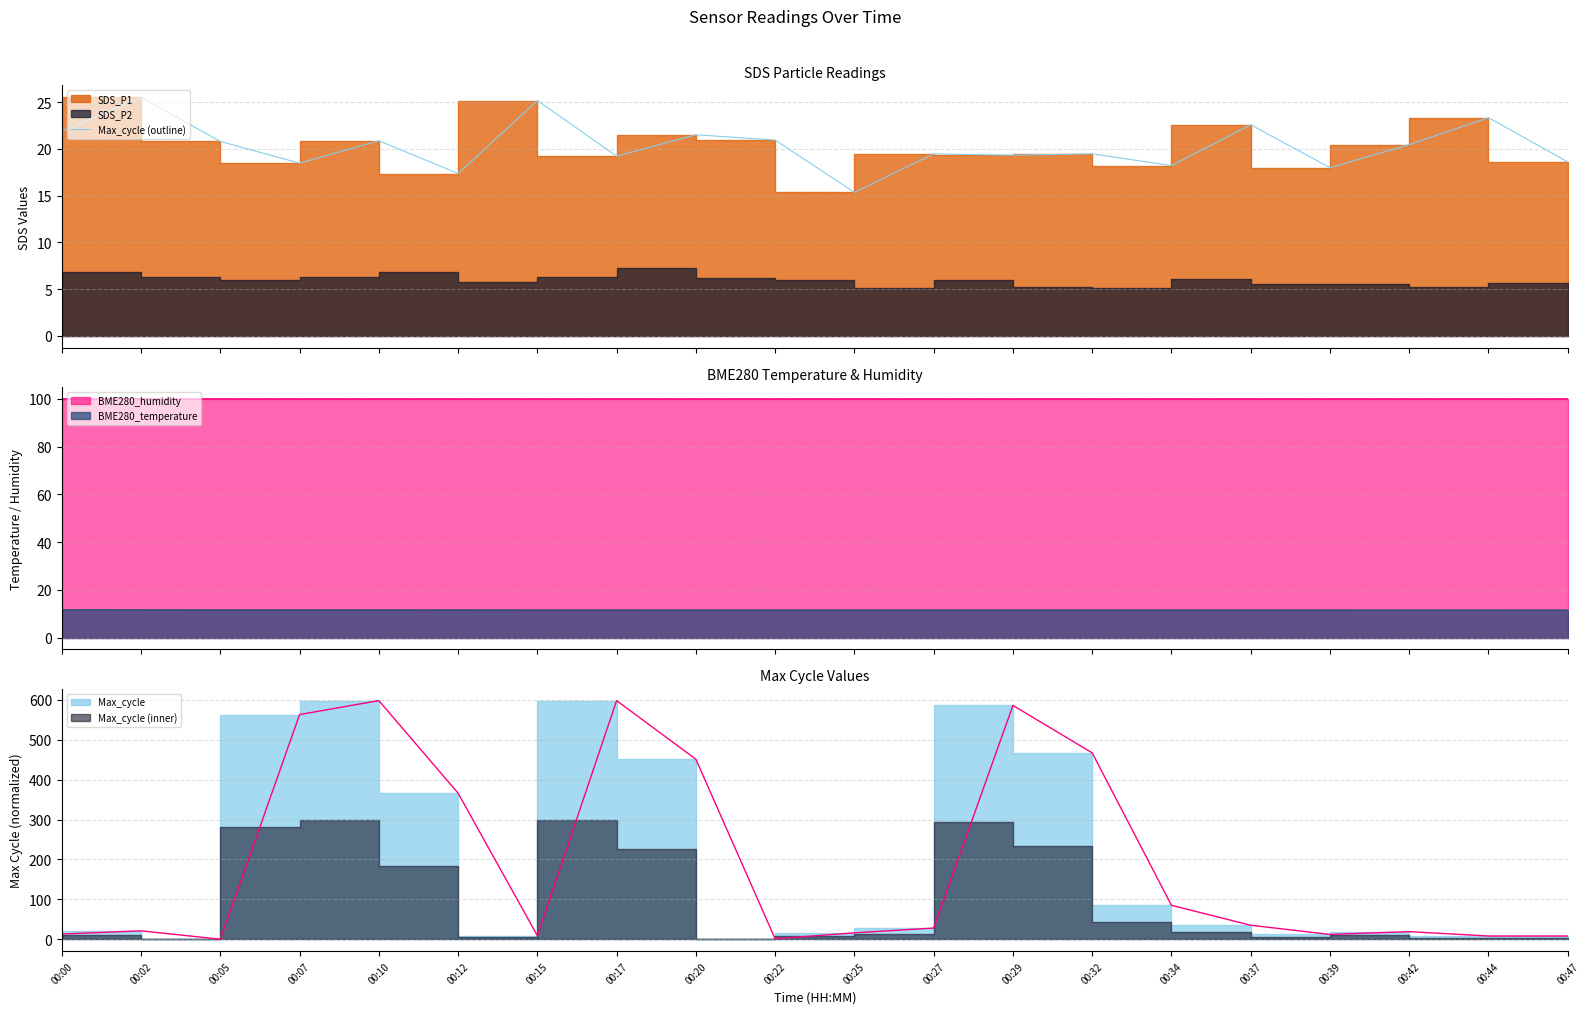

Reading left to right, list all the values displayed in this chart.

21.9	25.5	20.8	18.5	20.9	17.4	25.2	19.2	21.5	20.9	15.4	19.5	19.3	19.5	18.2	22.6	18.0	20.5	23.4	18.6